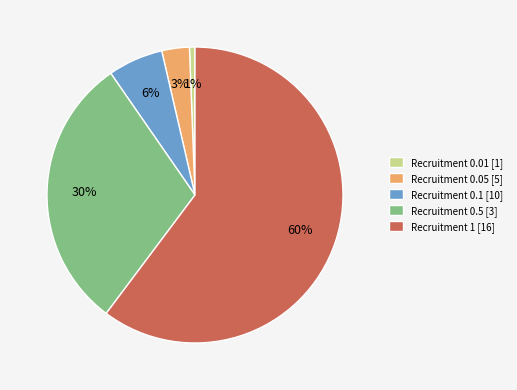

Count the number of slices in the pie.

5